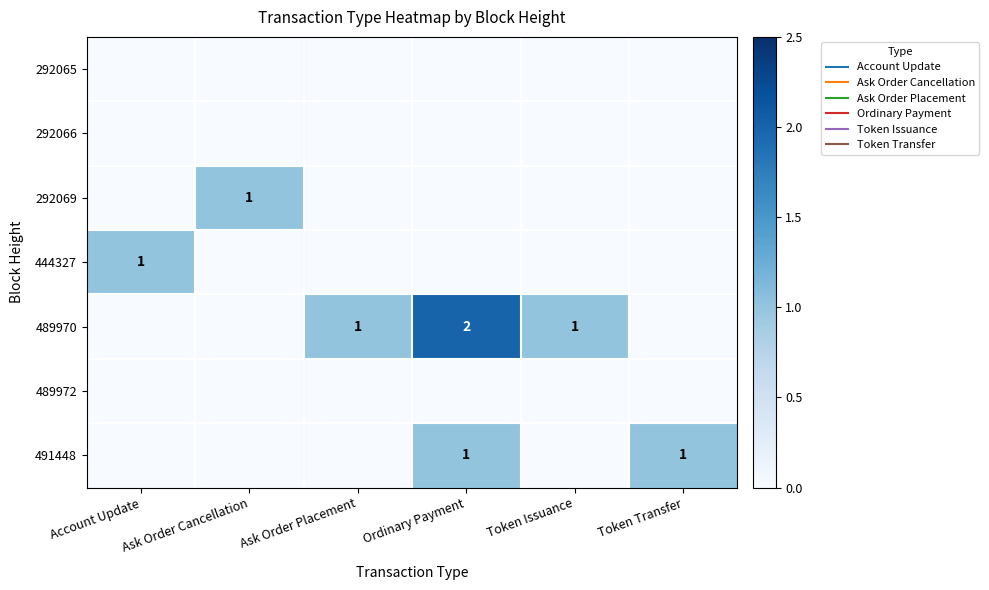

At how many categories does at least one series exceed 1?

1